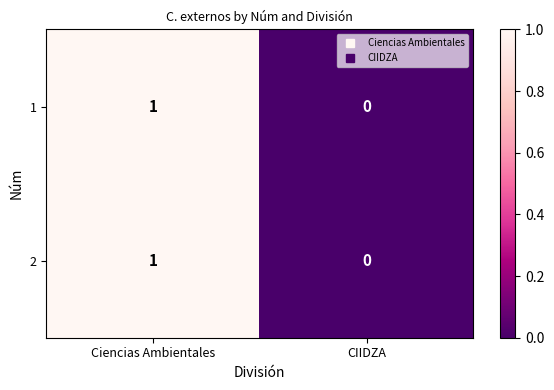

At which category does the chart reach its minimum across all series?

CIIDZA